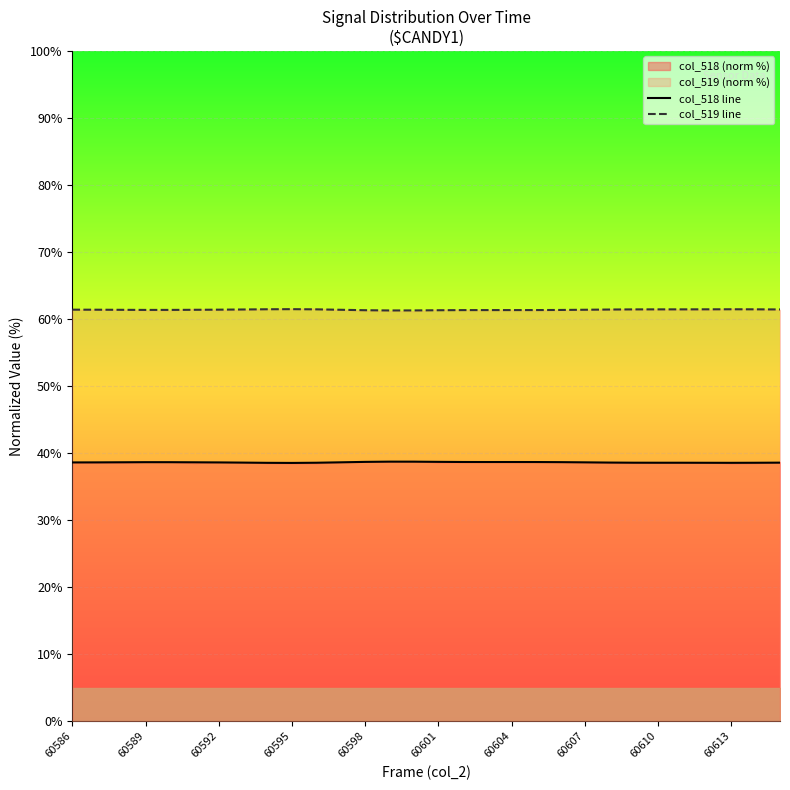

The col_519 line series shows 34.7 at 60601. True or false?

False